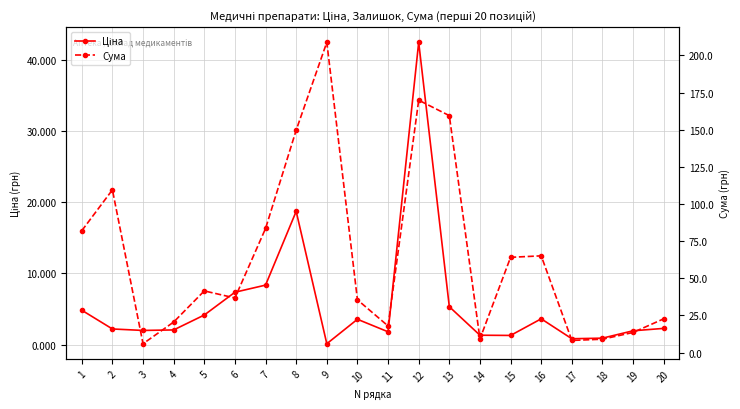

What are all the series names shown in the legend?

Ціна, Сума